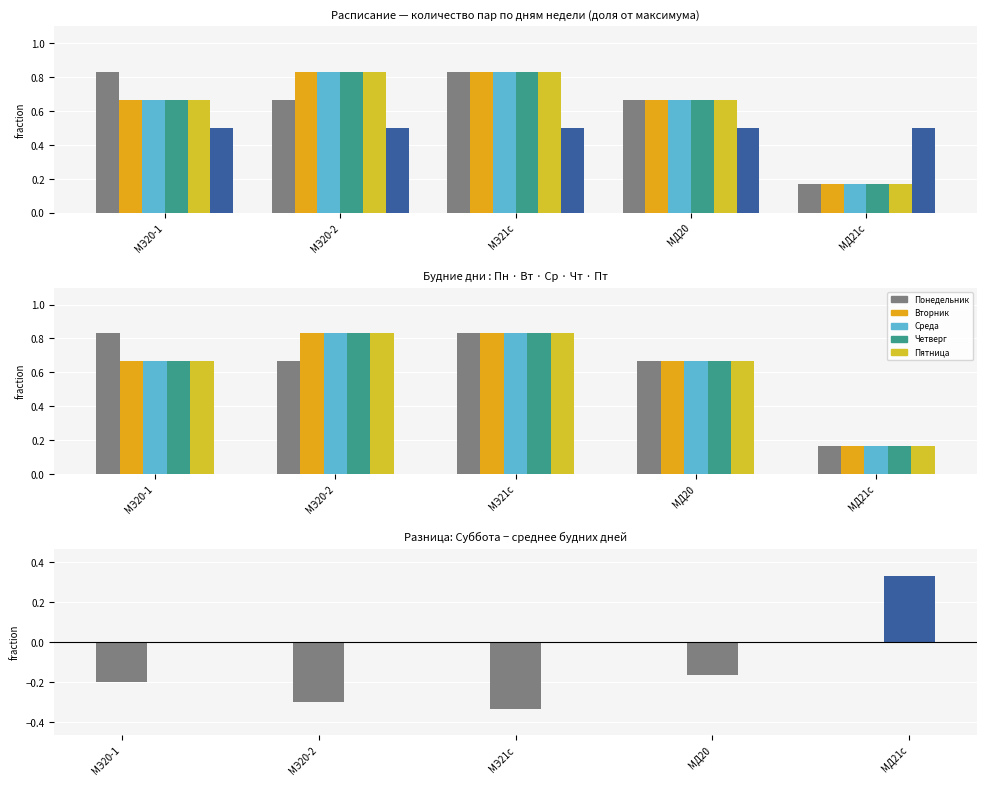

True or false: Среда has a value of 0.2 at МД21с.

True